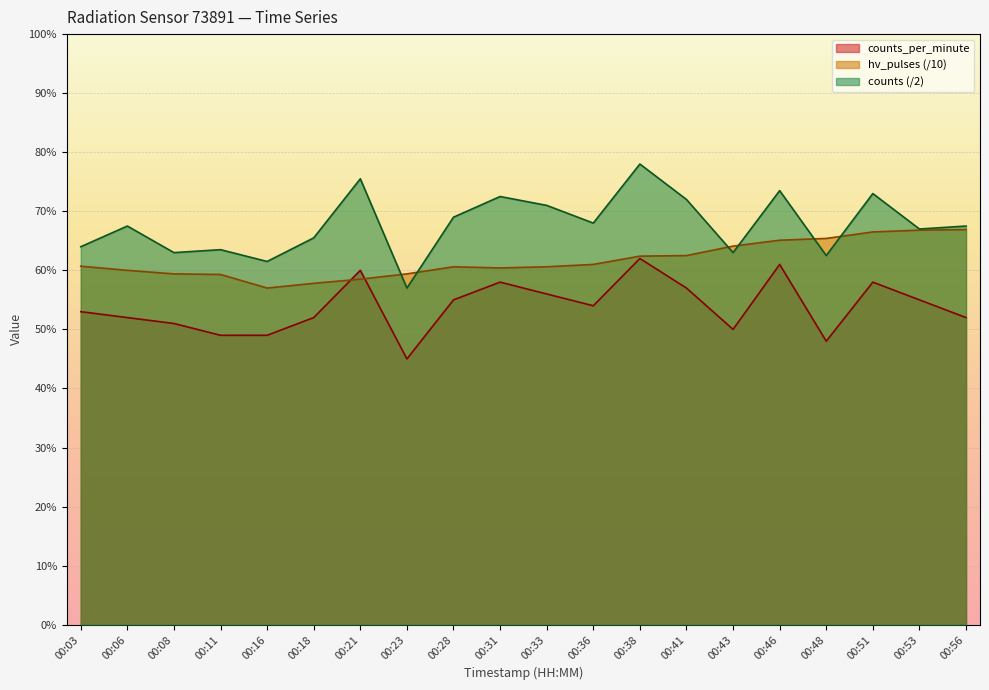

At which label does counts_per_minute reach its minimum?

00:23